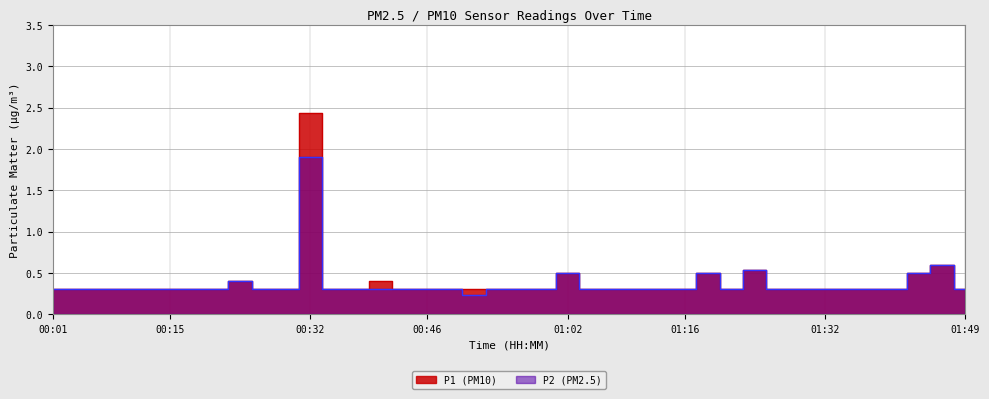

The value of P1 at 01:19 is 0.5. True or false?

True